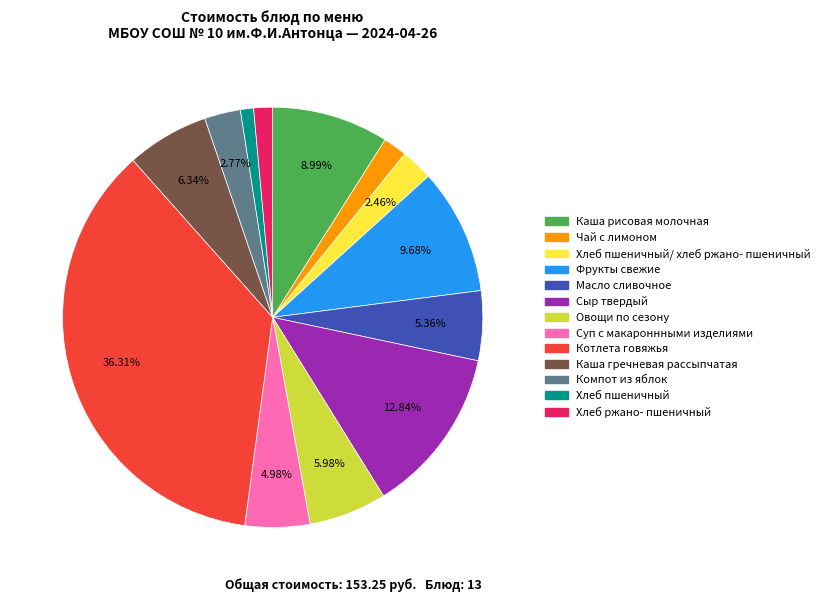

Count the number of slices in the pie.

13